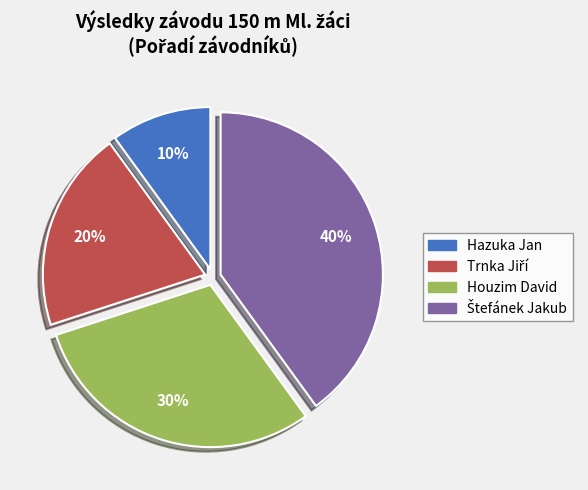

To the nearest percent, what percentage of the pie is Houzim David?

30%